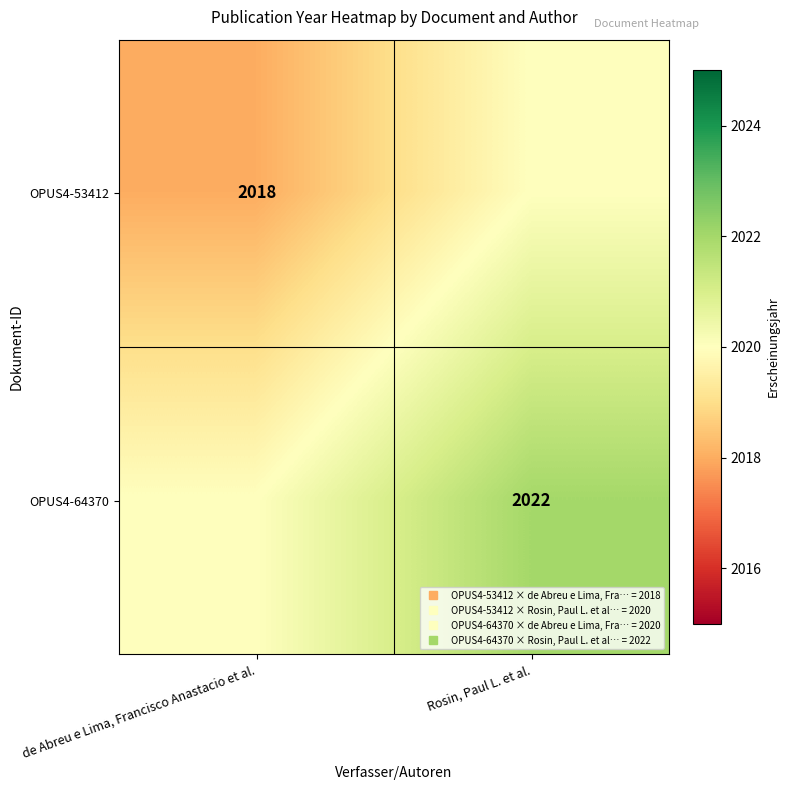

Is the value of OPUS4-64370 at Rosin, Paul L. et al. greater than the value of OPUS4-53412 at de Abreu e Lima, Francisco Anastacio et al.?

Yes